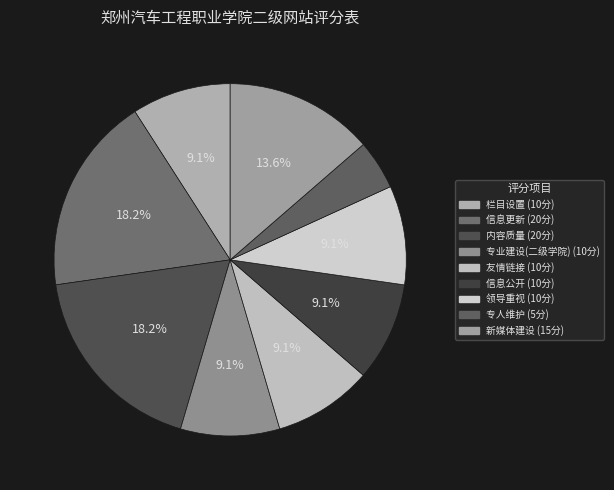

The 新媒体建设 slice represents 5% of the pie. True or false?

False